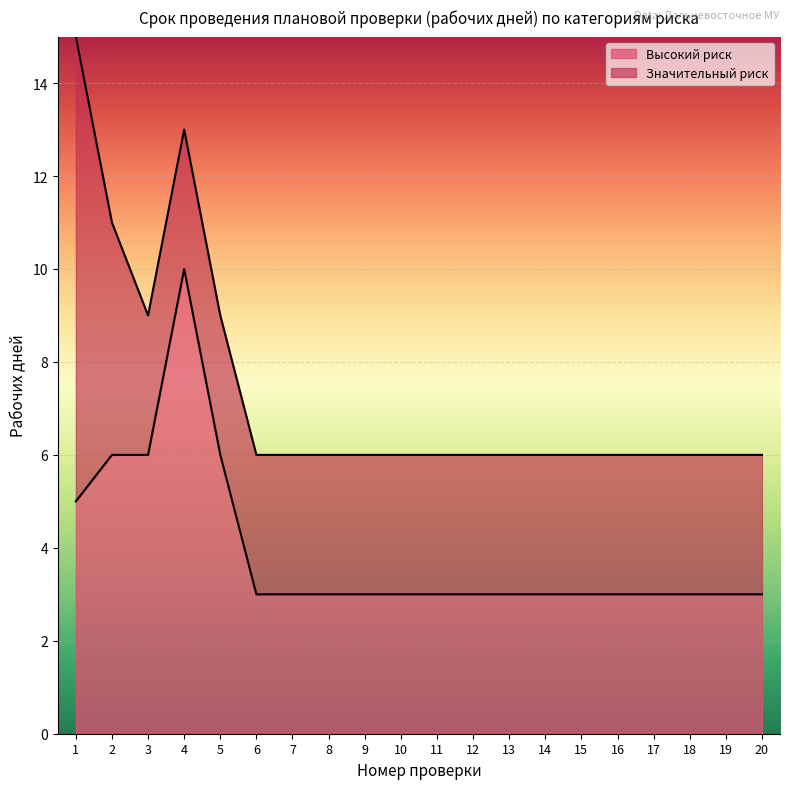

Is it true that Высокий риск equals 5 at 17?

False